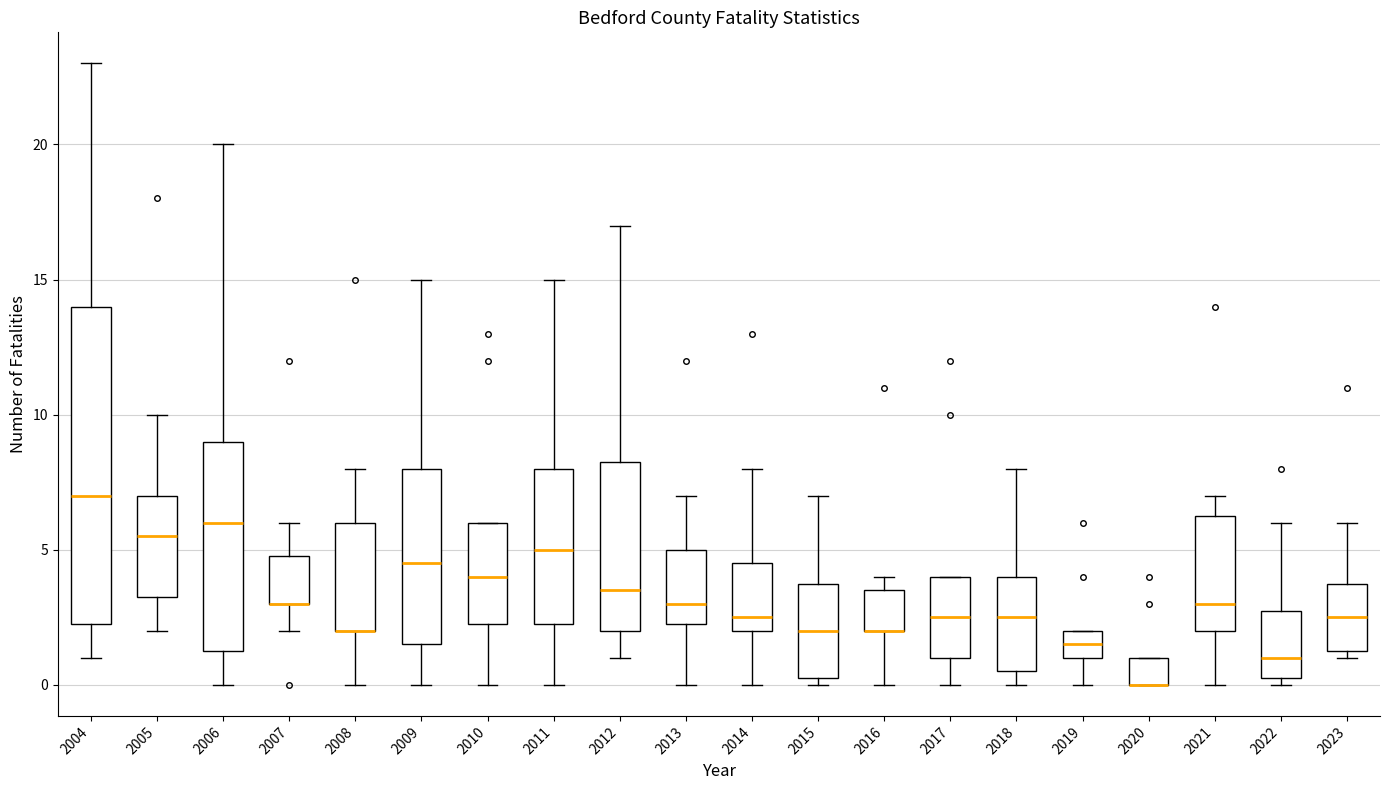

Which box is the tallest, from its lower edge to its upper edge?

2004